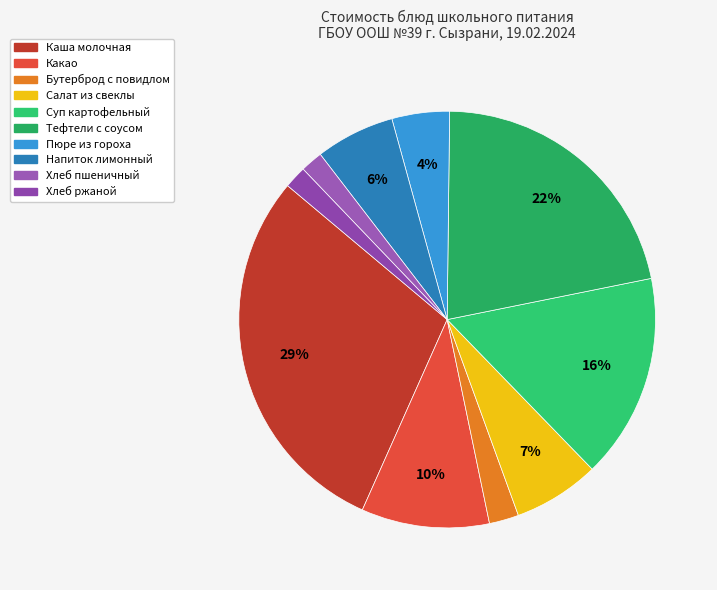

How many slices are in this pie chart?

10